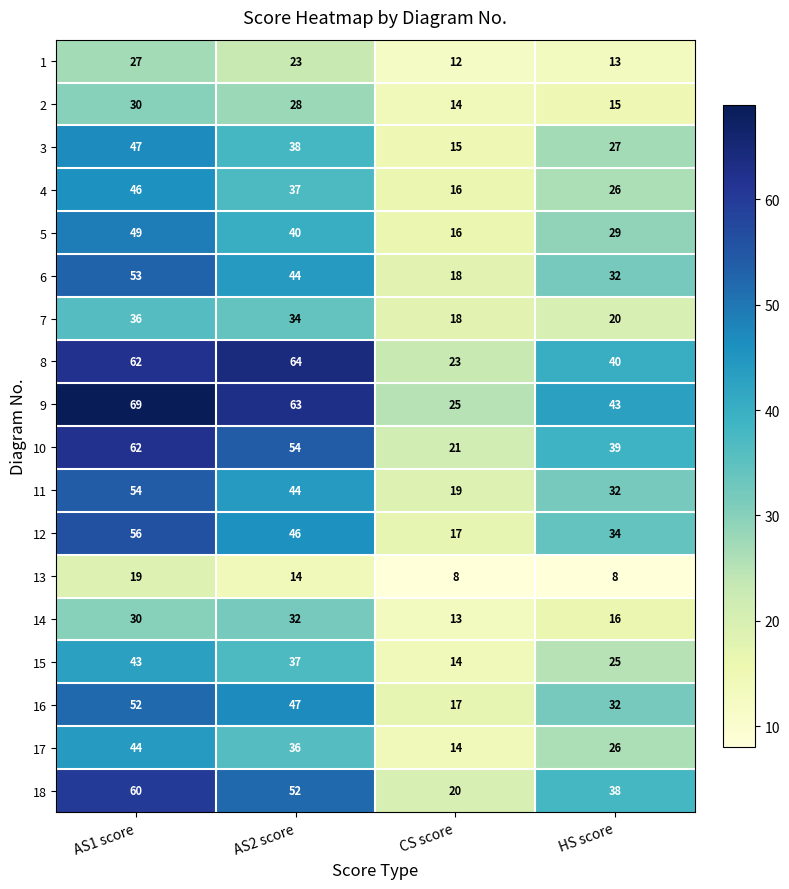

What is the greatest value displayed?

69